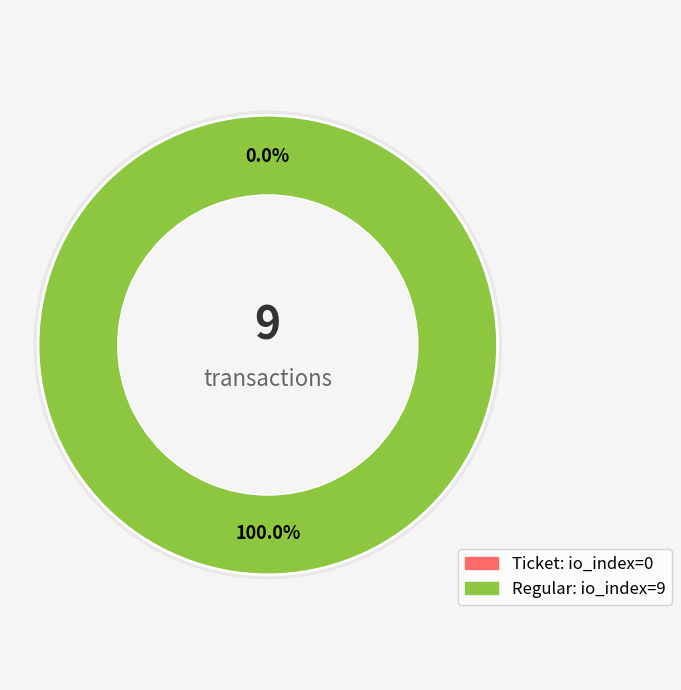

What percentage is NOT represented by Ticket?

100.0%